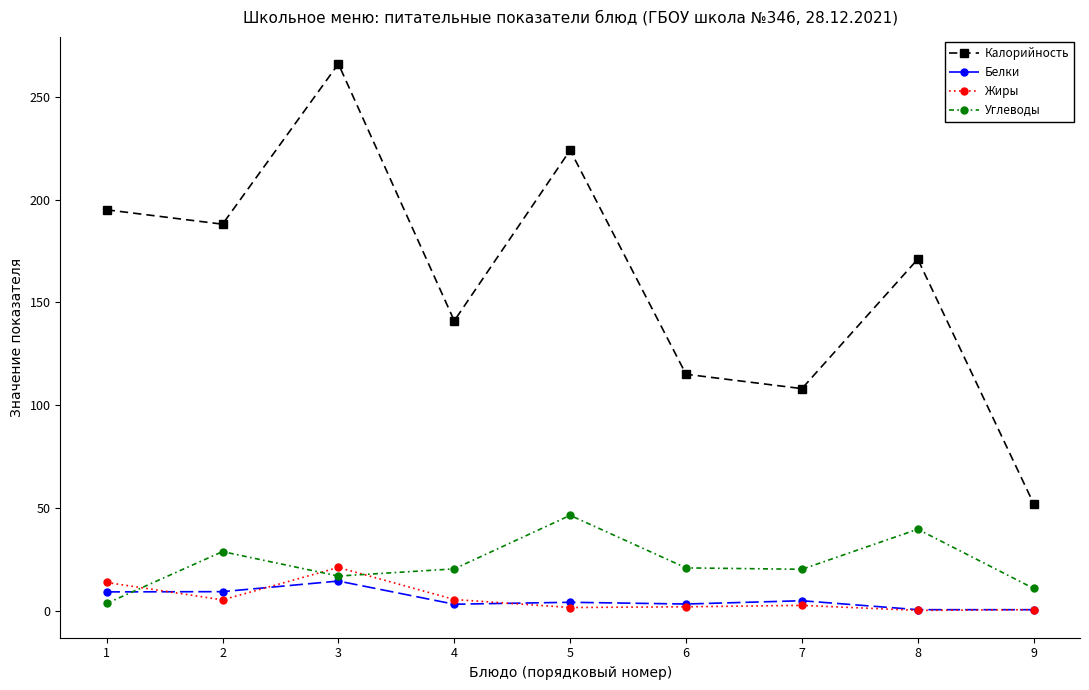

How many series are shown in this chart?

4